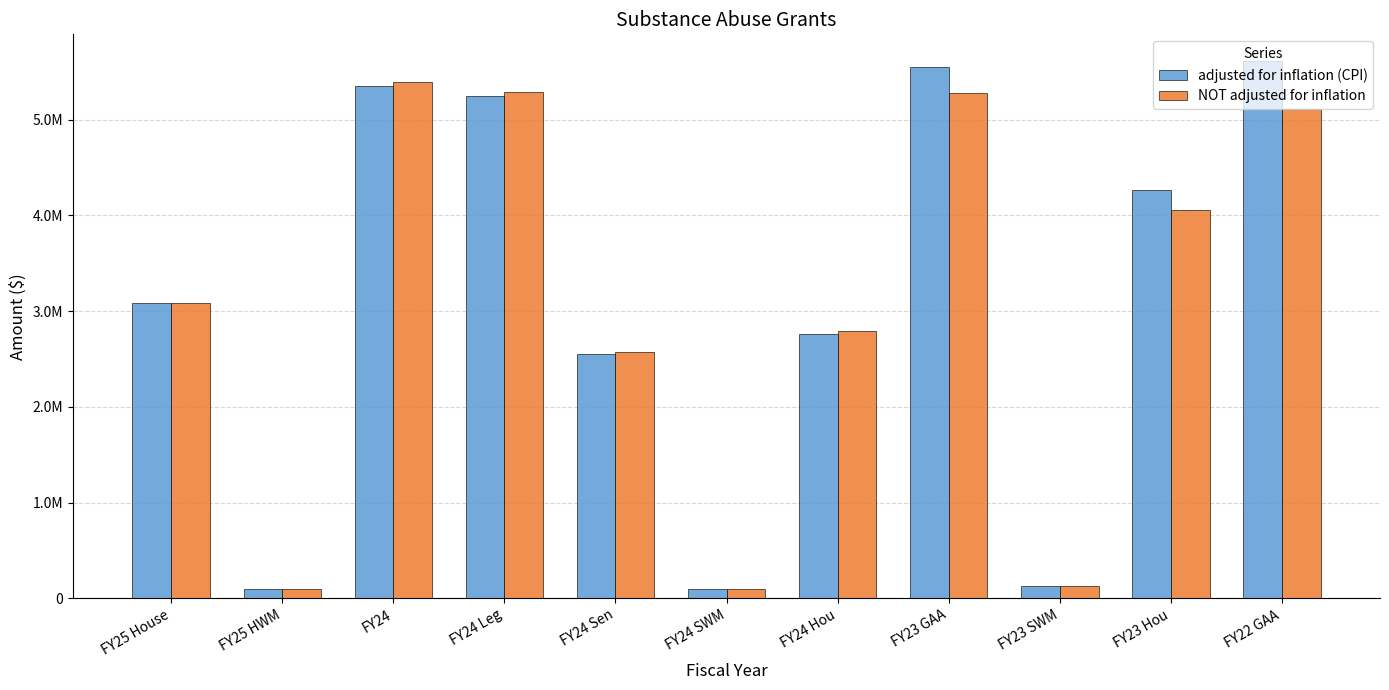

What is the greatest value displayed?

5611970